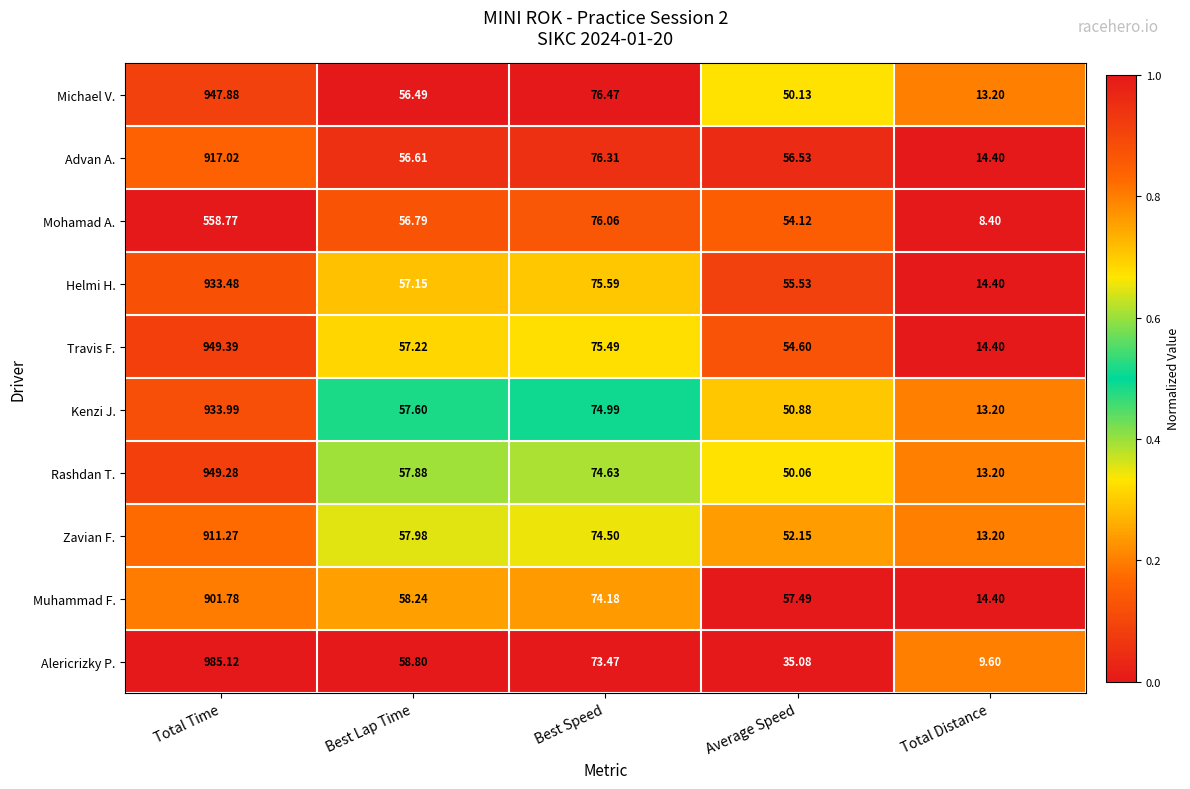

Which series has the widest spread of values?

Alericrizky P.